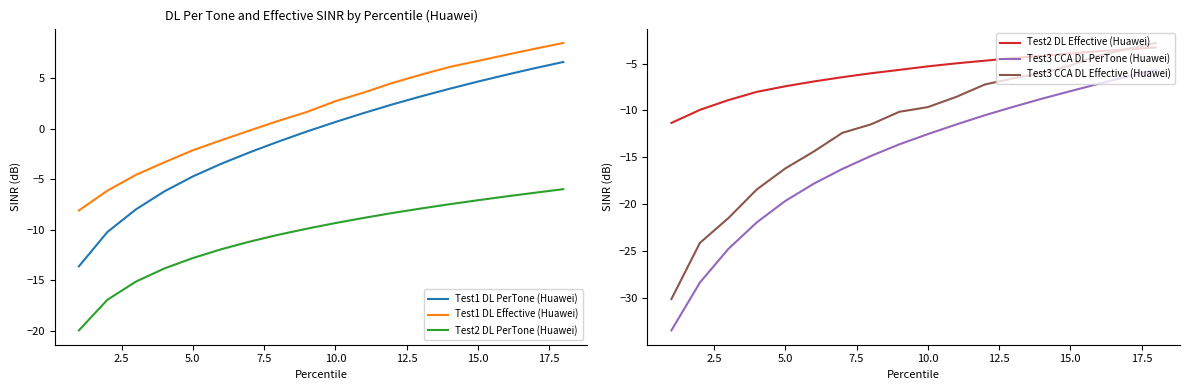

What is the maximum value shown in the chart?

8.5